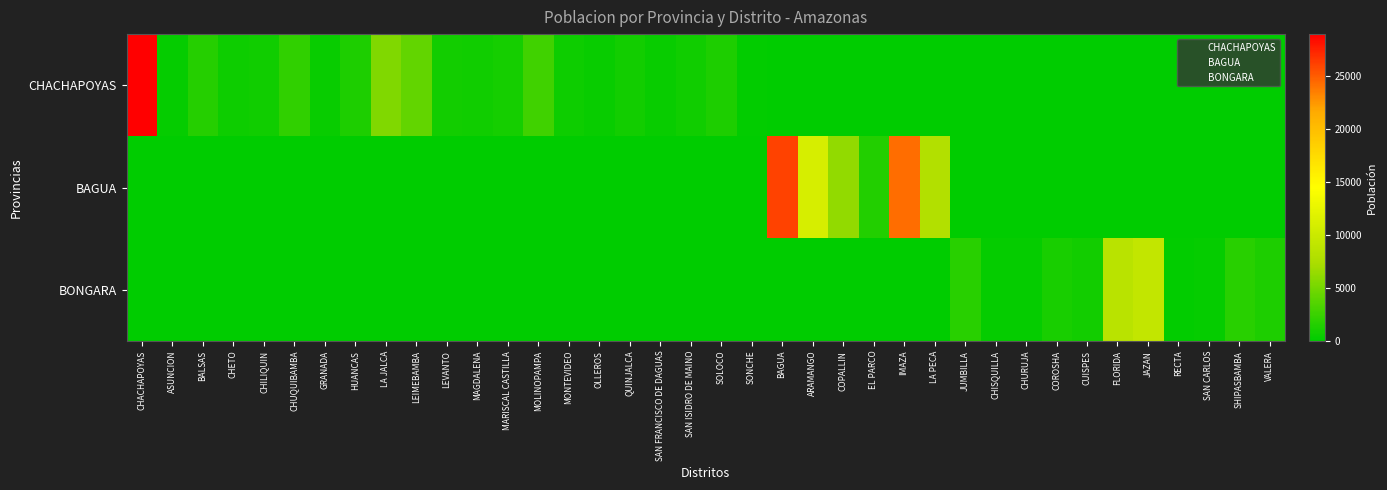

Which category has the lowest value in the BAGUA series?

CHACHAPOYAS